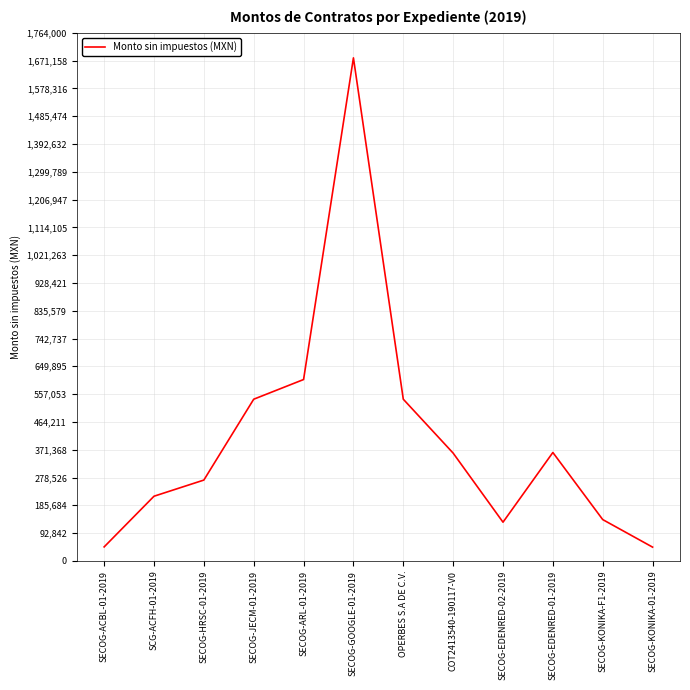

What is the greatest value displayed?

1680000.0